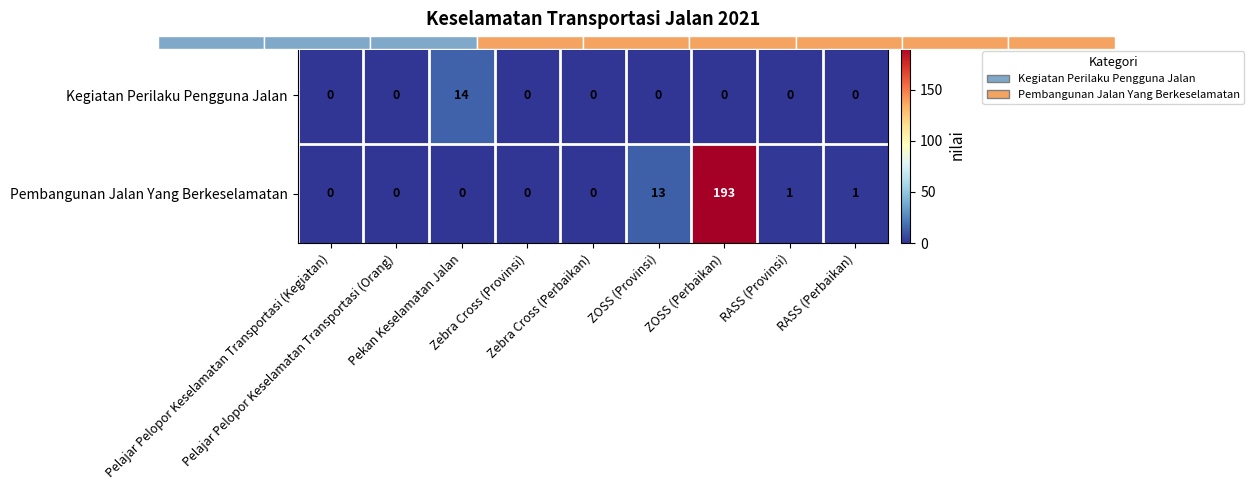

How many data points in Pembangunan Jalan Yang Berkeselamatan are above 0?

4